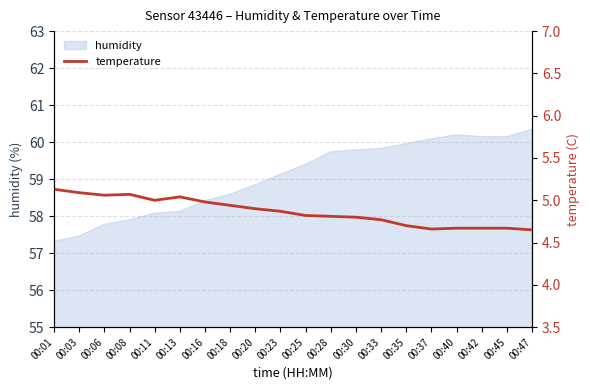

What is the maximum value for humidity?

60.4